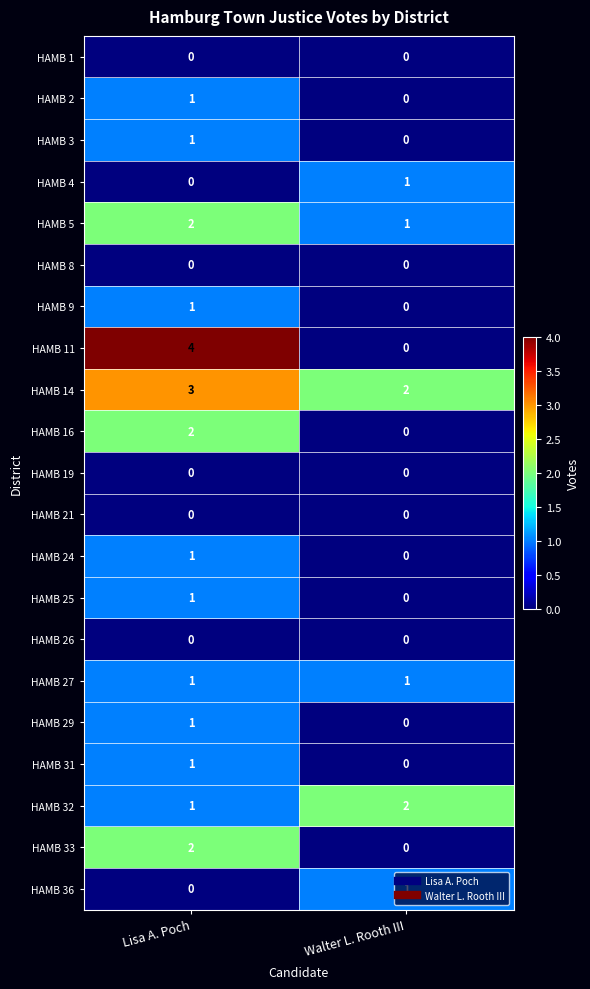

Which series changed the most between Lisa A. Poch and Walter L. Rooth III?

HAMB 11